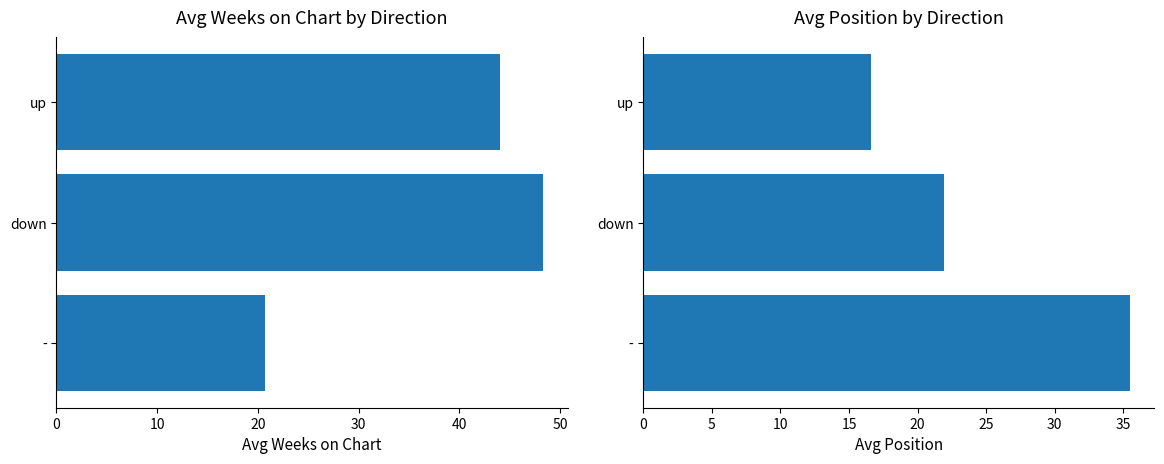

What is the value of the Avg Position by Direction bar at the 3rd from the left?

35.5